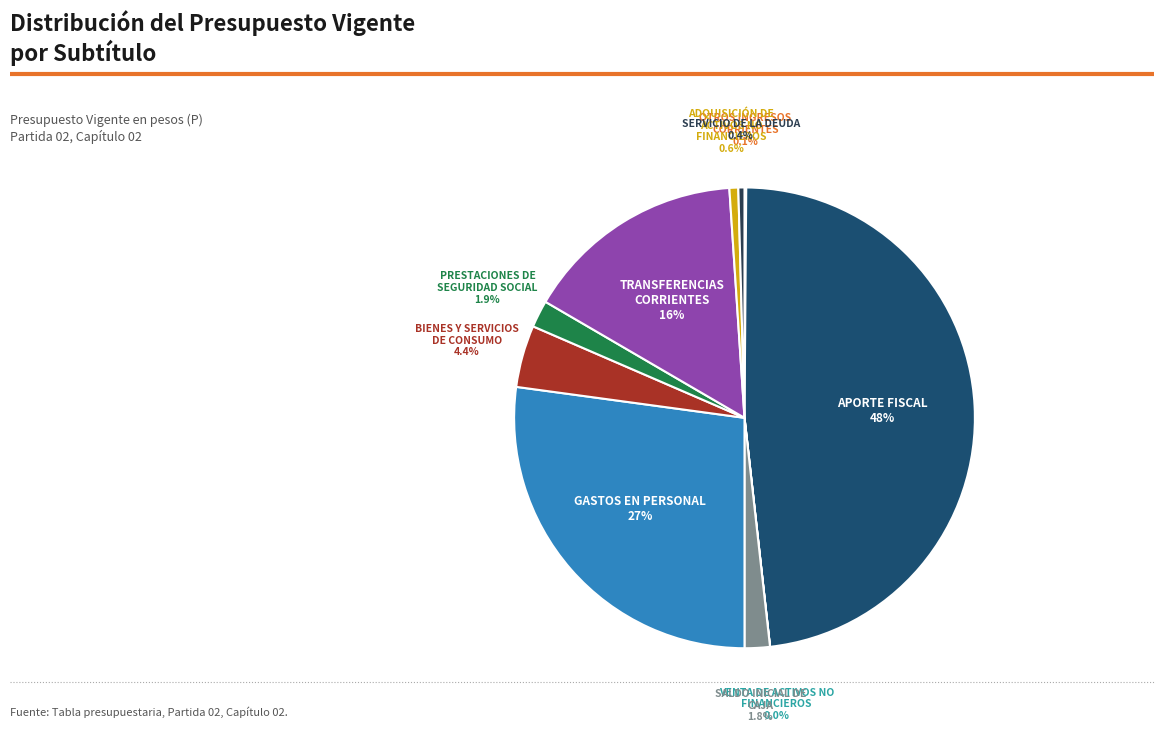

Does any single category account for the majority?

No